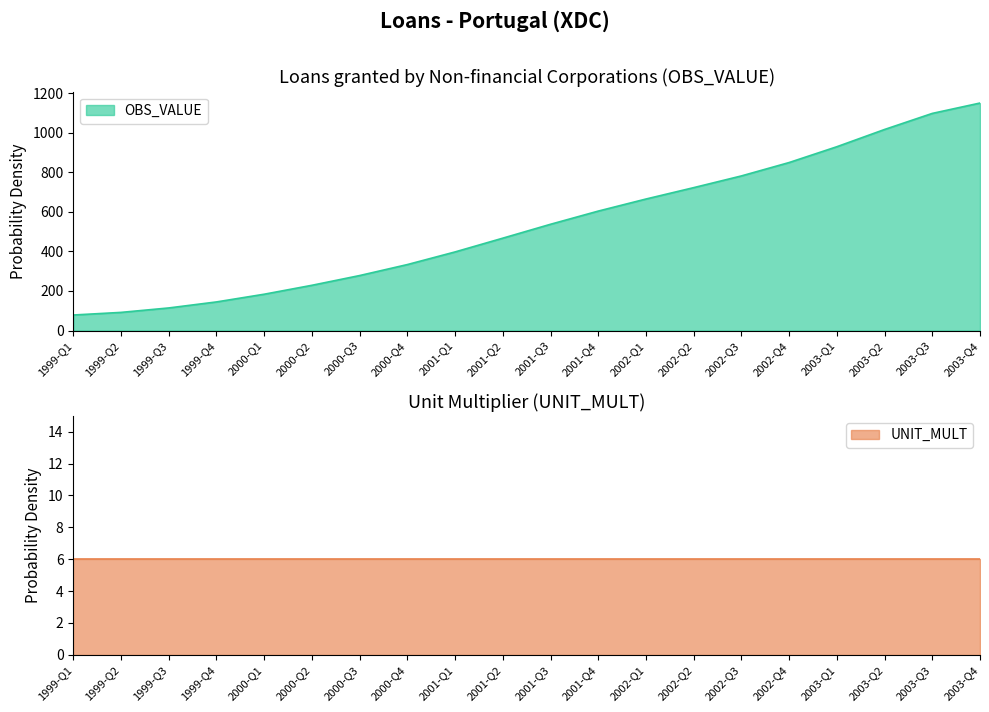

What is the change in value from 2000-Q2 to 2003-Q2?

+788.2